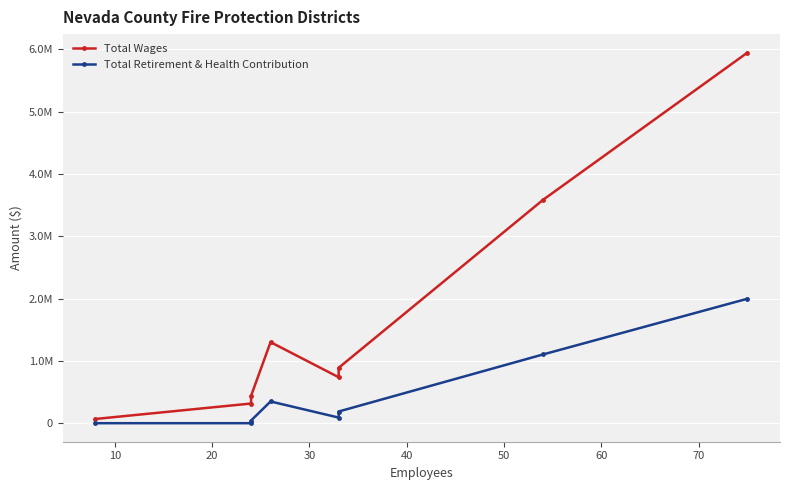

How many lines are shown in the chart?

2